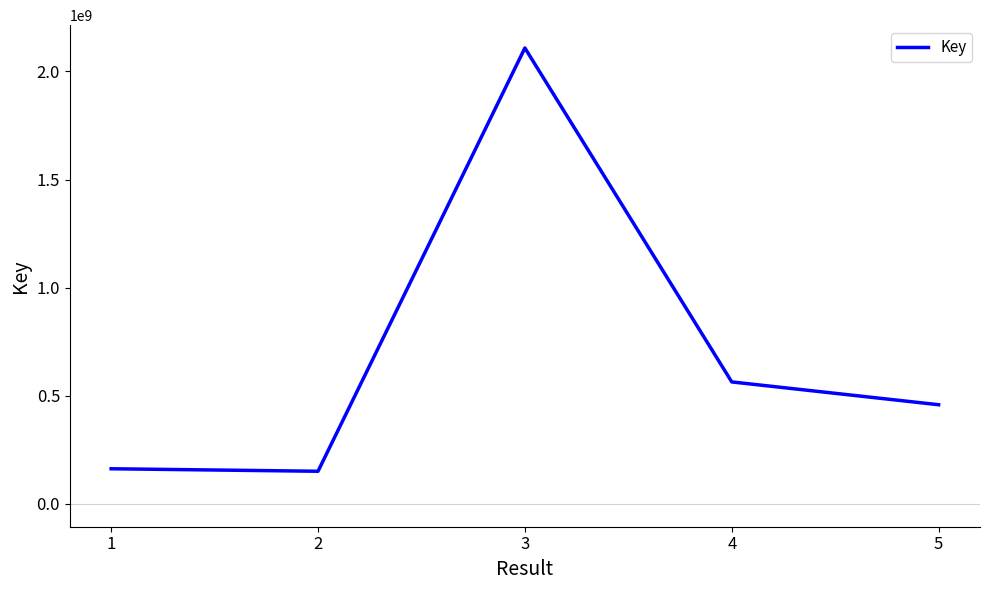

The chart shows a value of 151090511 at 2. True or false?

True